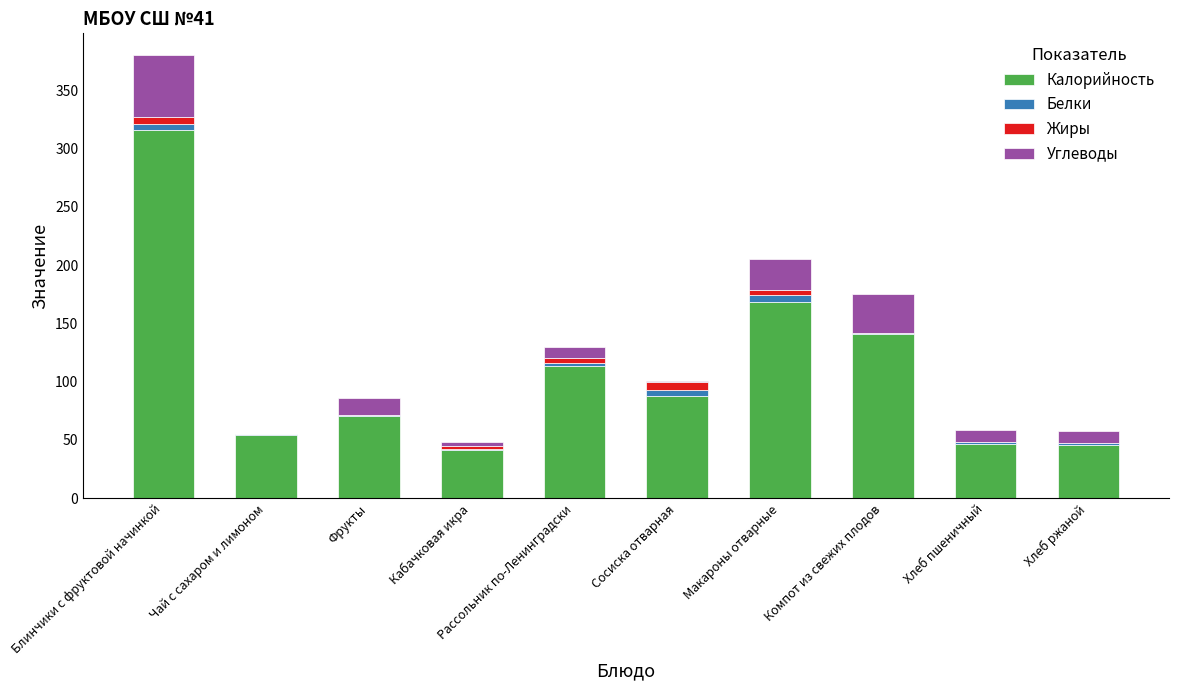

True or false: Калорийность has a value of 141.2 at Компот из свежих плодов.

True